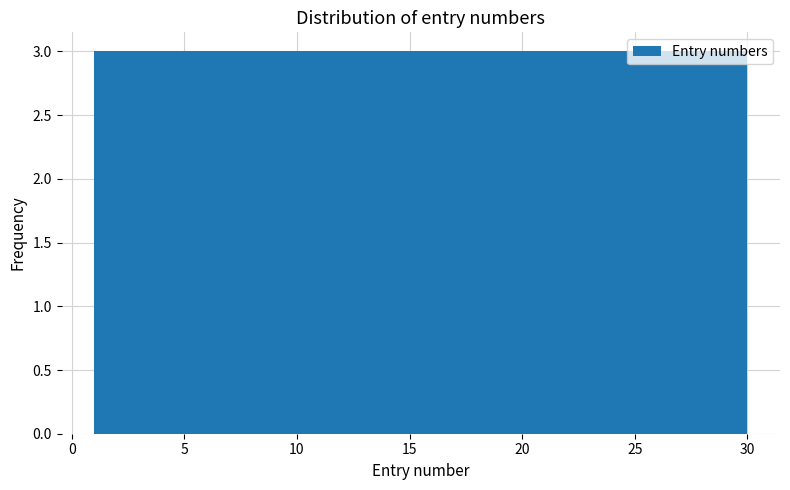

Reading left to right, list every bar in this chart as the range it spans on the x-axis followed by its height. Neither the bar edges nor the heights are printed on the chart, so give them approximately, as read against the axes.

1.0 to 3.9: 3
3.9 to 6.8: 3
6.8 to 9.7: 3
9.7 to 12.6: 3
12.6 to 15.5: 3
15.5 to 18.4: 3
18.4 to 21.3: 3
21.3 to 24.2: 3
24.2 to 27.1: 3
27.1 to 30.0: 3